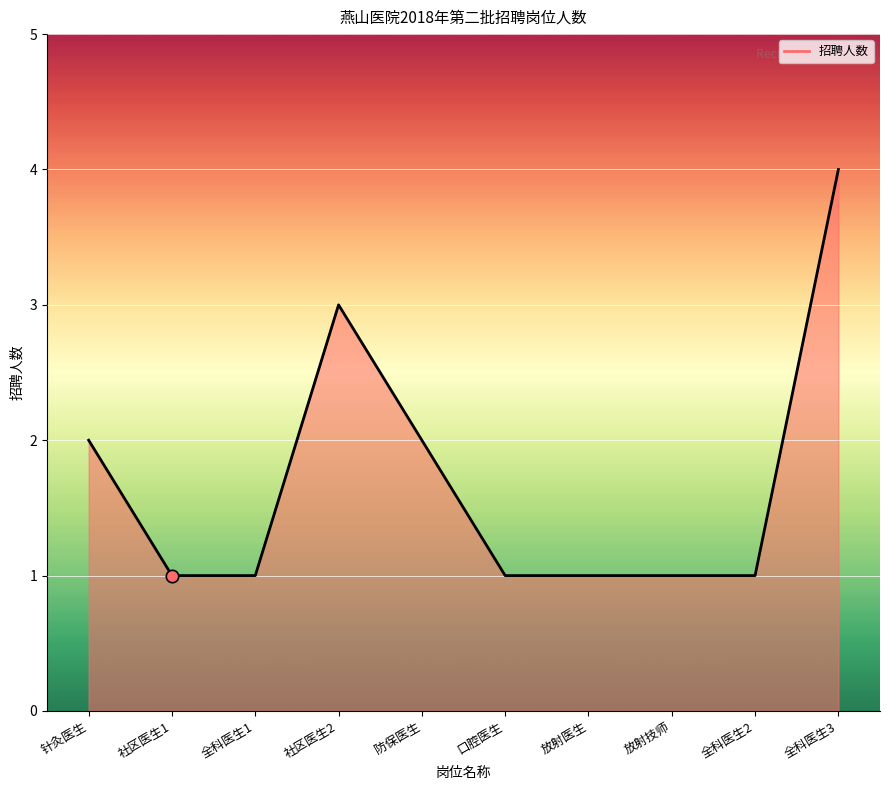

Approximately how many times larger is the value at 社区医生1 compared to 全科医生1?

1.0